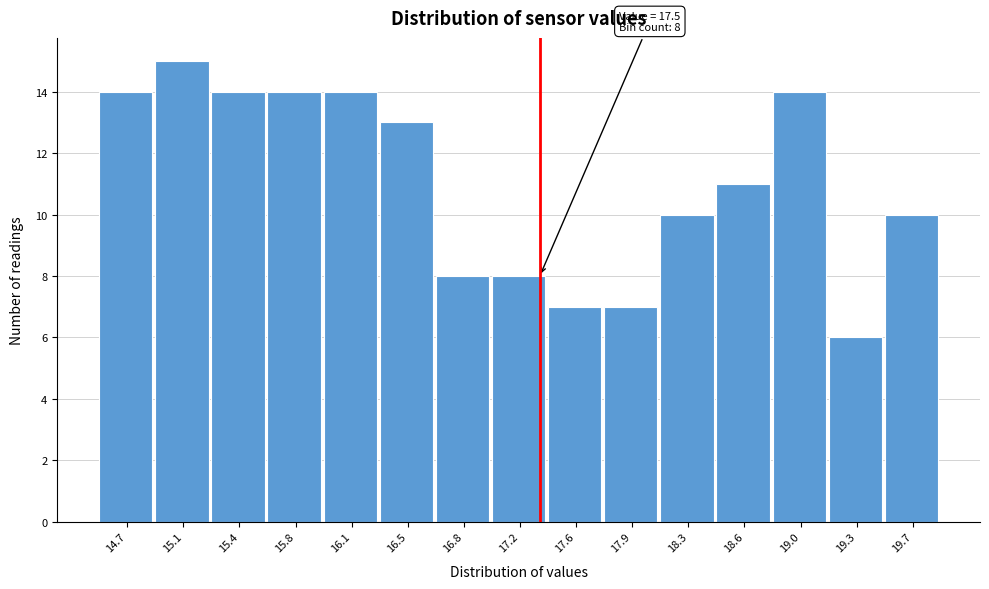

Reading left to right, extract all data points from this chart.

14.7=14	15.1=15	15.4=14	15.8=14	16.1=14	16.5=13	16.8=8	17.2=8	17.6=7	17.9=7	18.3=10	18.6=11	19.0=14	19.3=6	19.7=10